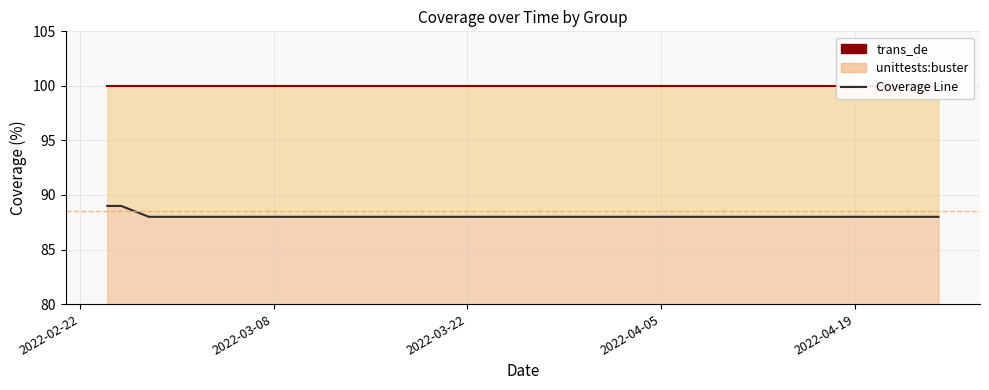

What is the difference between the second highest and minimum values?

1